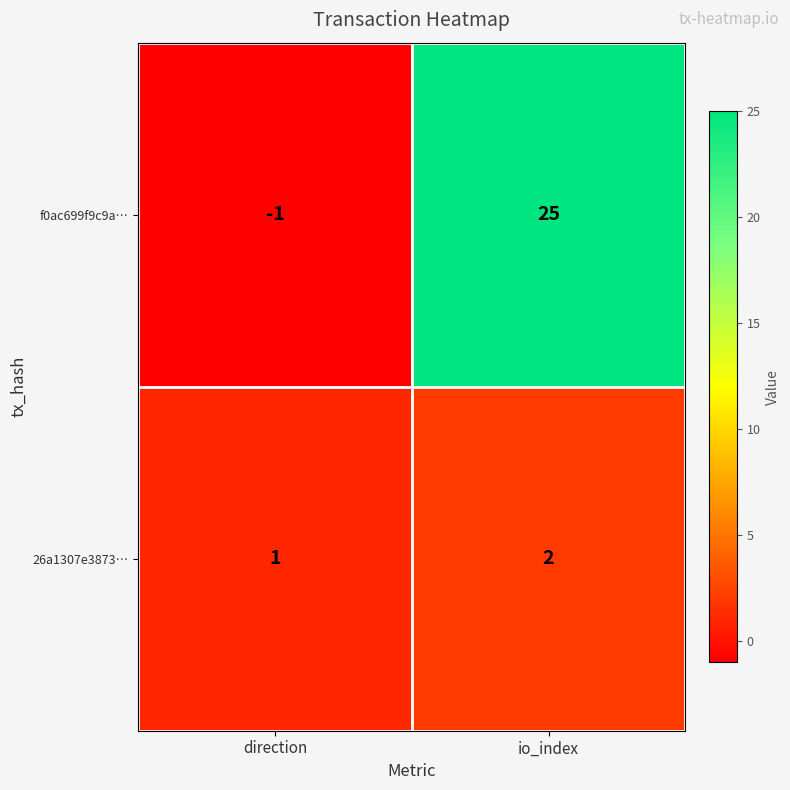

The value of f0ac699f9c9a… at io_index is 12. True or false?

False